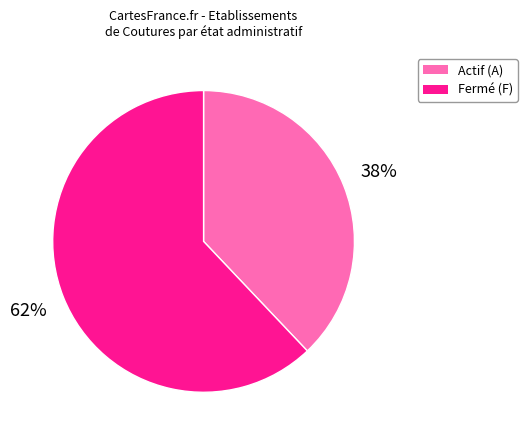

What is the ratio of the value at Actif (A) to the value at Fermé (F)?

0.6